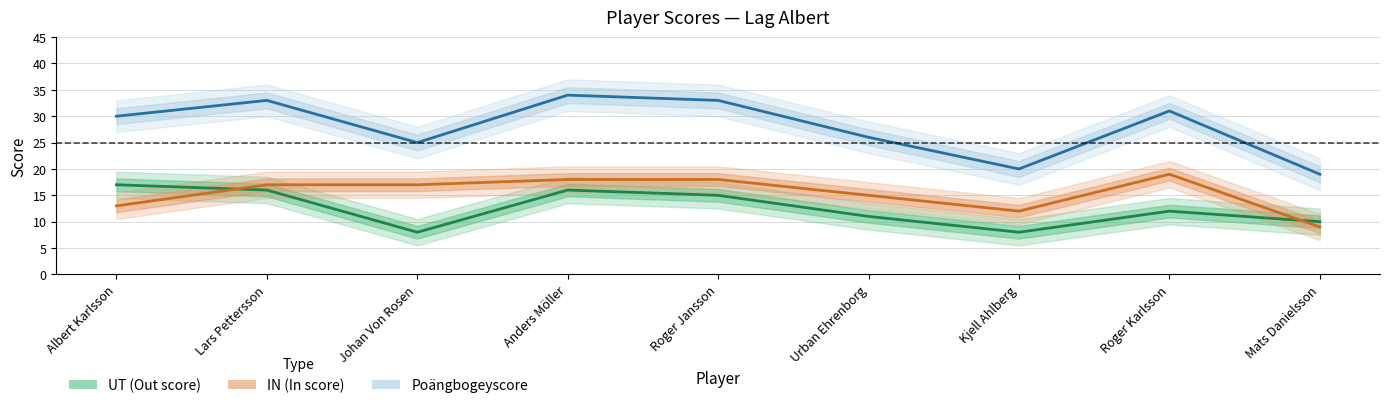

Which label corresponds to the smallest value in the chart?

Johan Von Rosen